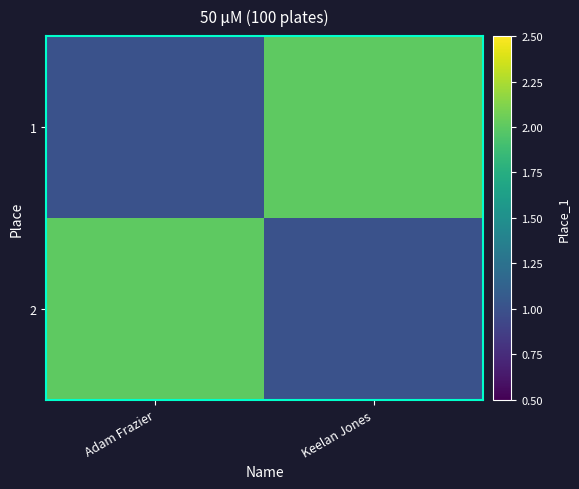

Between Adam Frazier and Keelan Jones, which is larger?

Keelan Jones